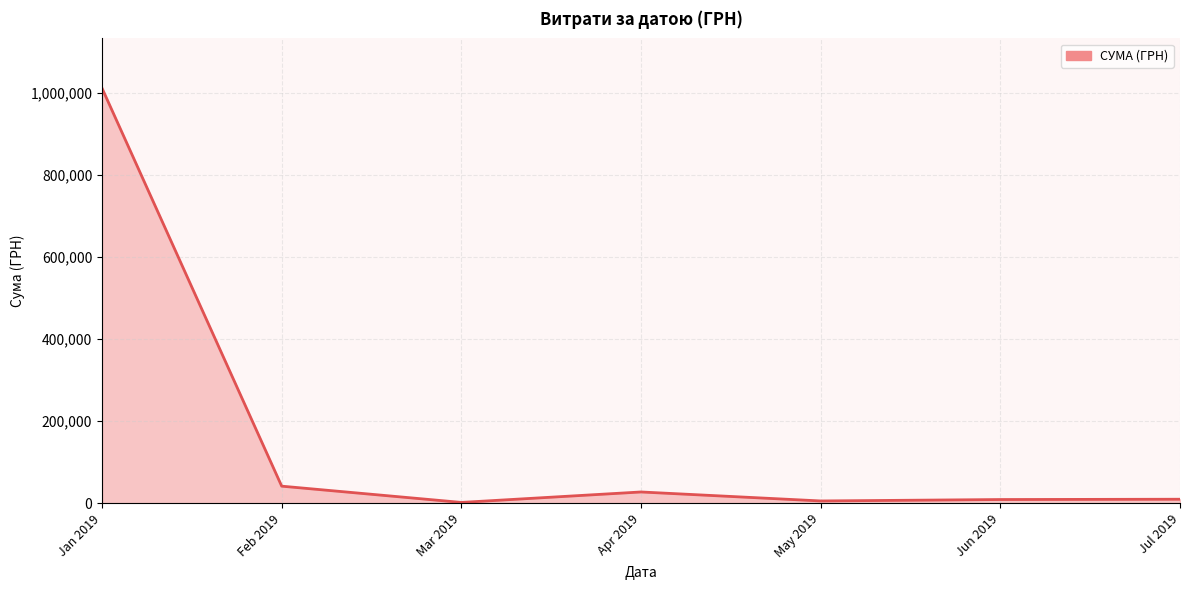

What is the maximum value shown in the chart?

1011914.6